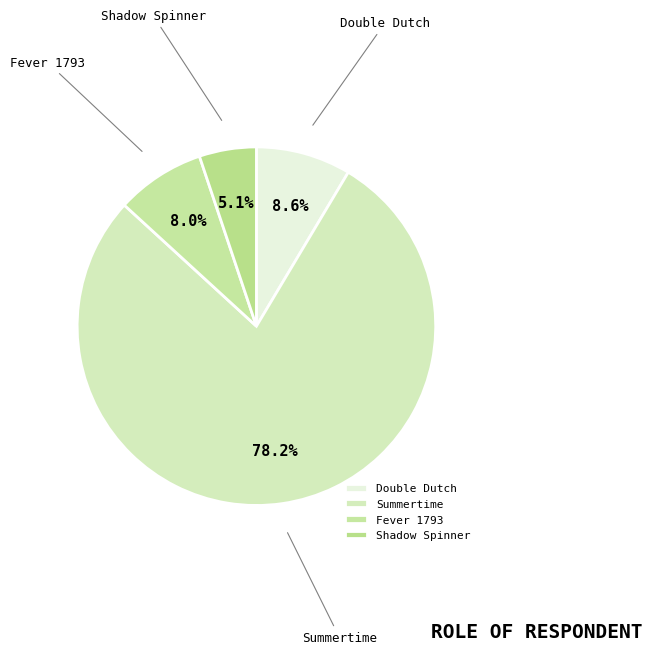

Rank the categories by value from lowest to highest.

Shadow Spinner, Fever 1793, Double Dutch, Summertime